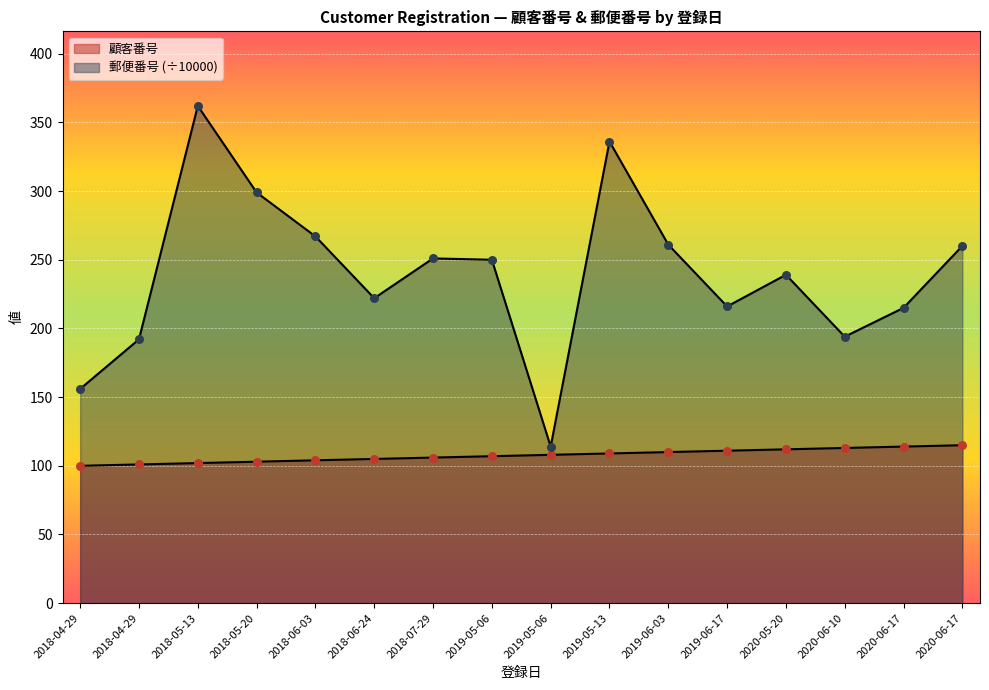

At how many categories does at least one series exceed 294?

3